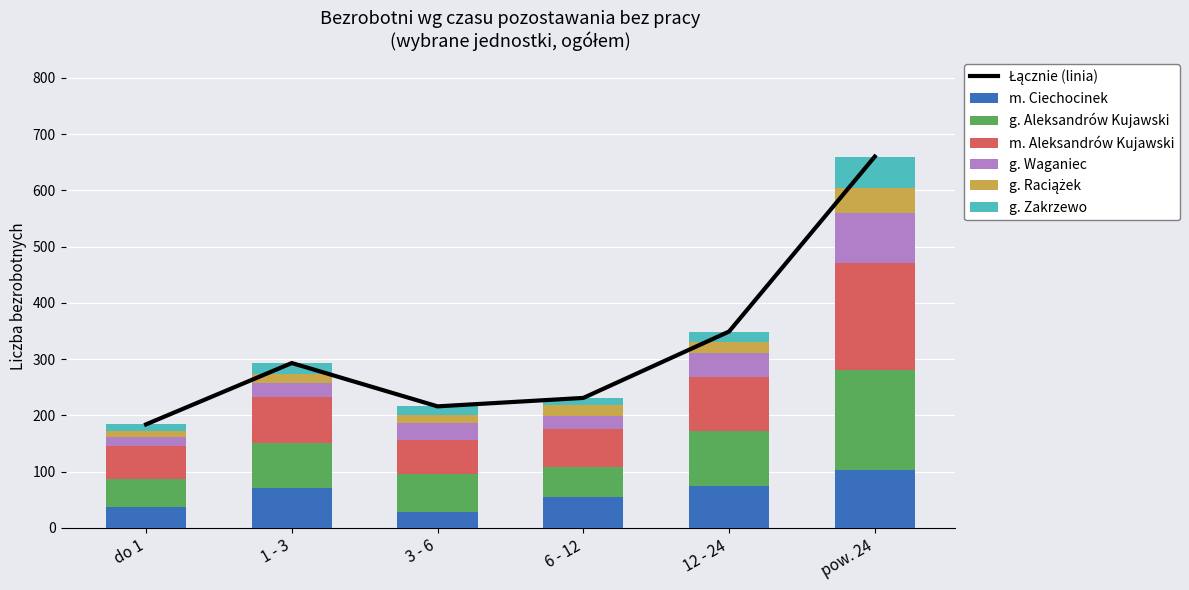

What position from the left is 12 - 24?

5